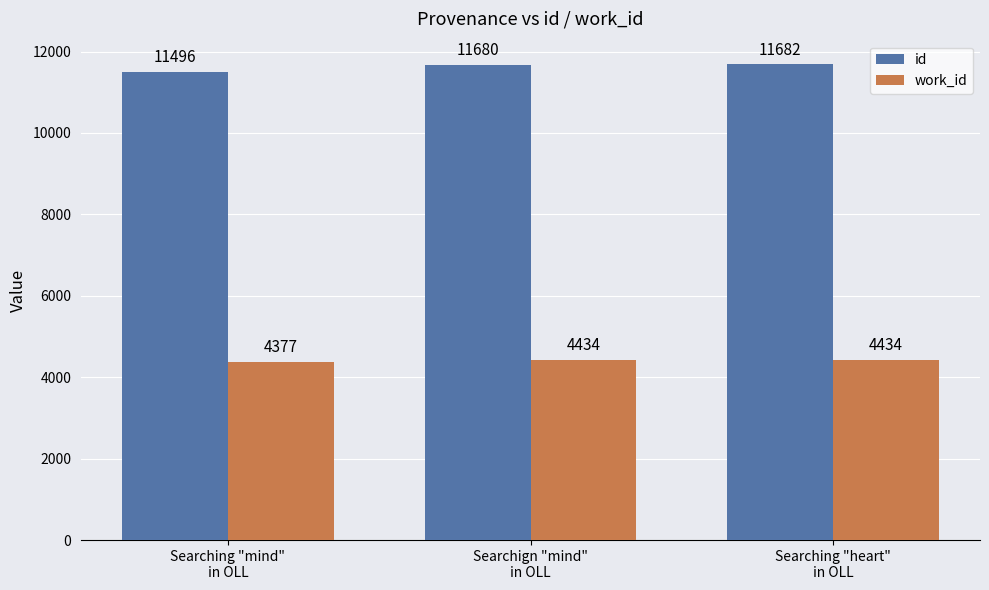

At which label is work_id closest to 4405?

Searching "mind"
in OLL